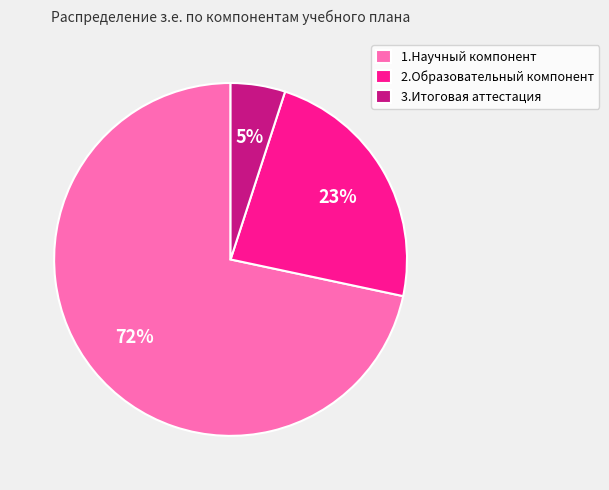

To the nearest percent, what is the average slice percentage?

33%